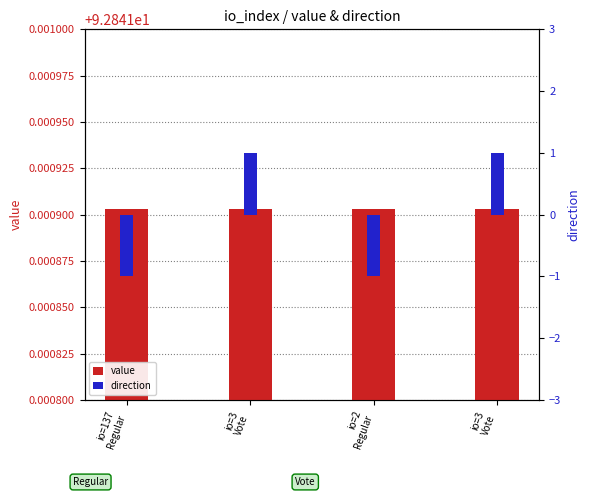

List the labels in order of direction value, smallest first.

io=137
Regular, io=2
Regular, io=3
Vote, io=3
Vote